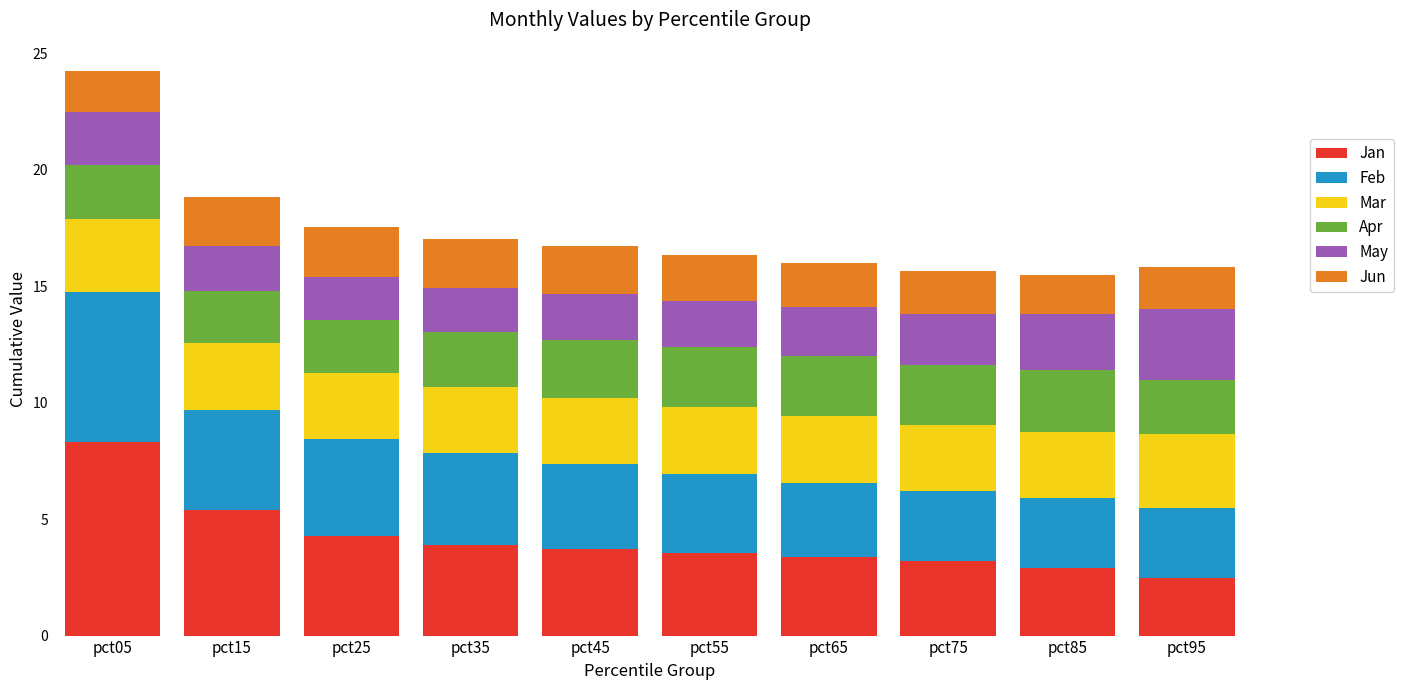

Where is Jan nearest to the value 5?

pct15